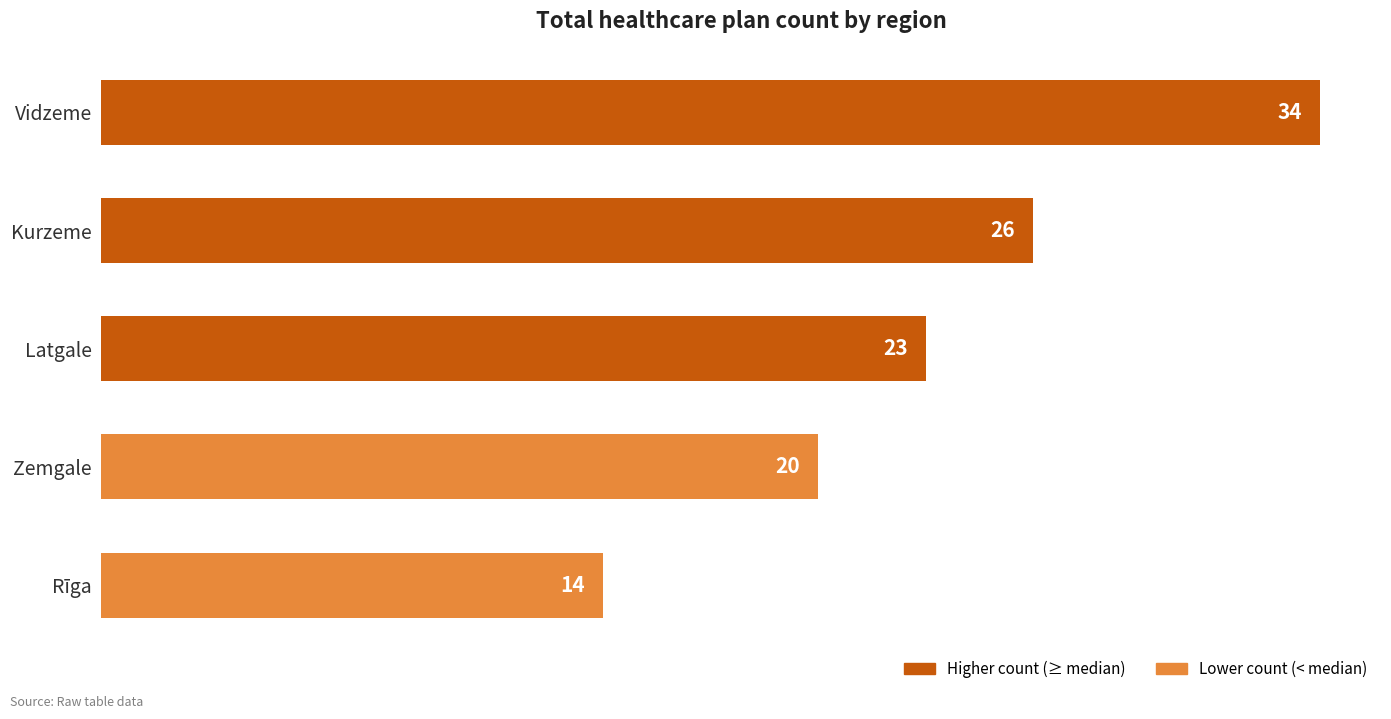

What is the label of the 3rd bar from the top?

Latgale